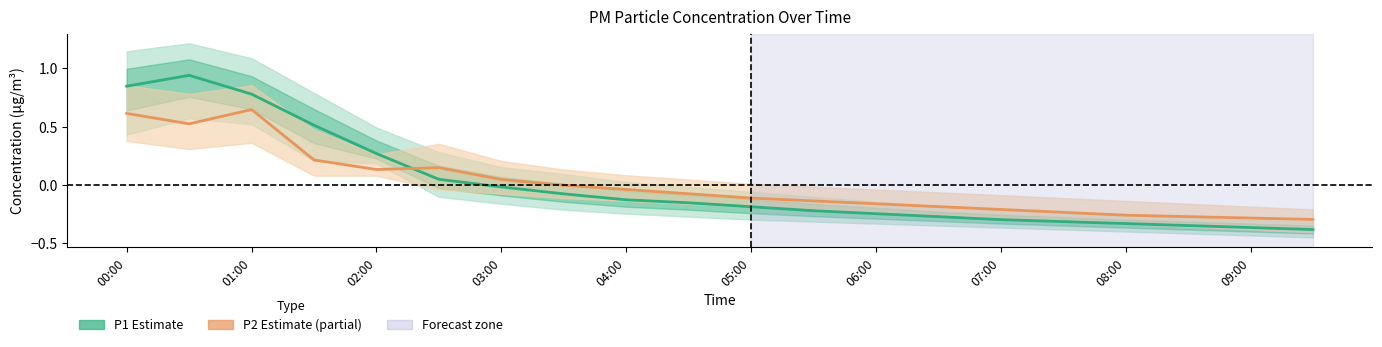

Rank the series by their maximum value, from highest to lowest.

P1 (Estimate), P2 (Partial Estimate)